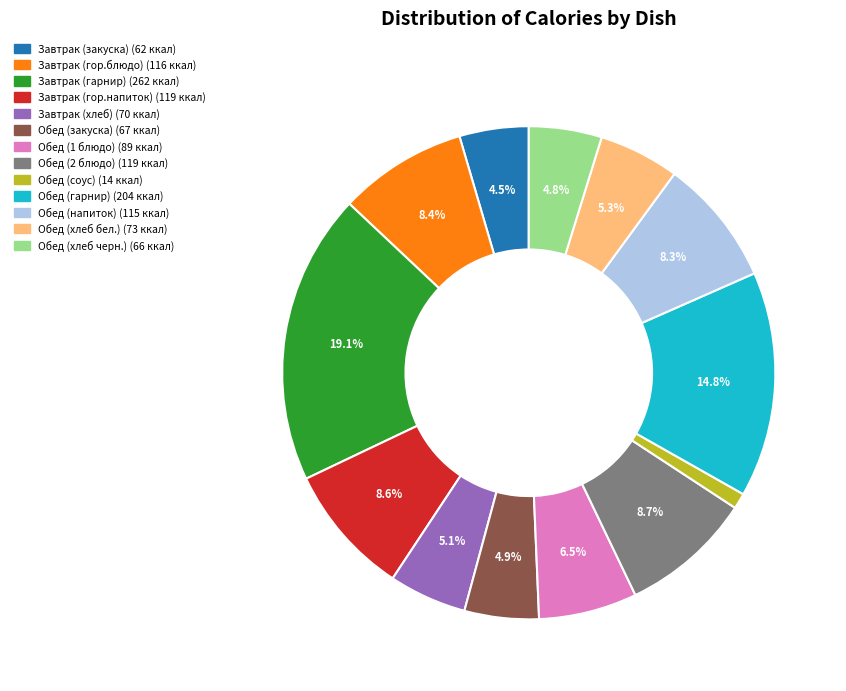

To the nearest percent, what is the difference between the Завтрак (гор.напиток) and Обед (1 блюдо) slice percentages?

2%